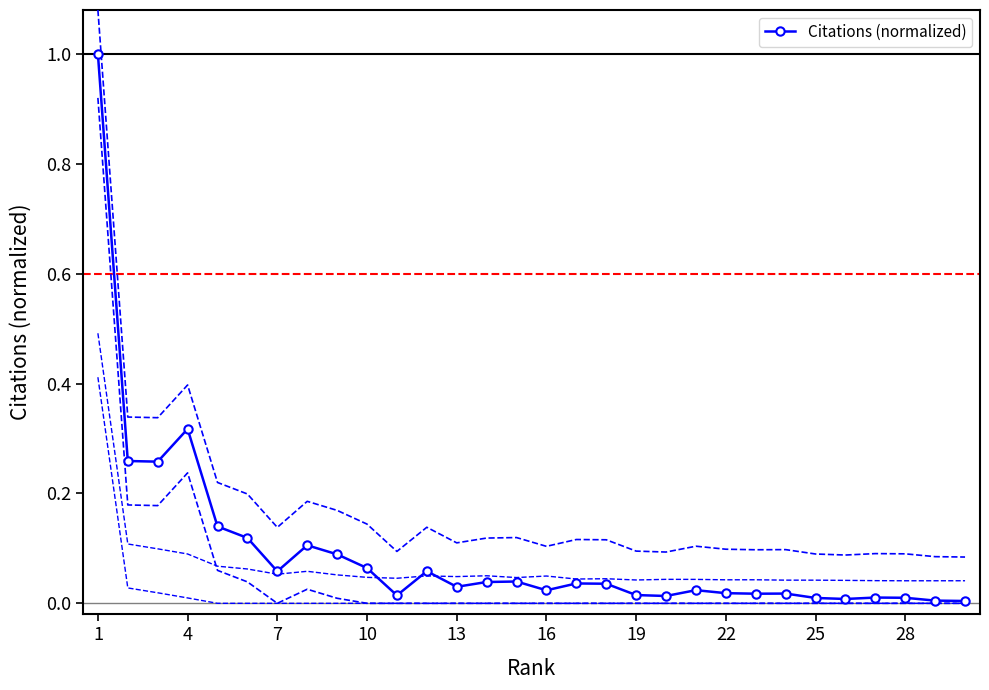

True or false: Citations (normalized) has a value of 0.5 at 4.

False